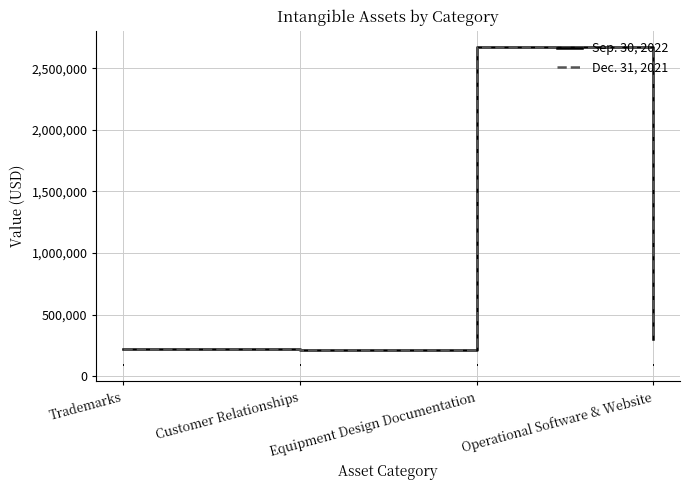

What is the total value across all series at Customer Relationships?

422000